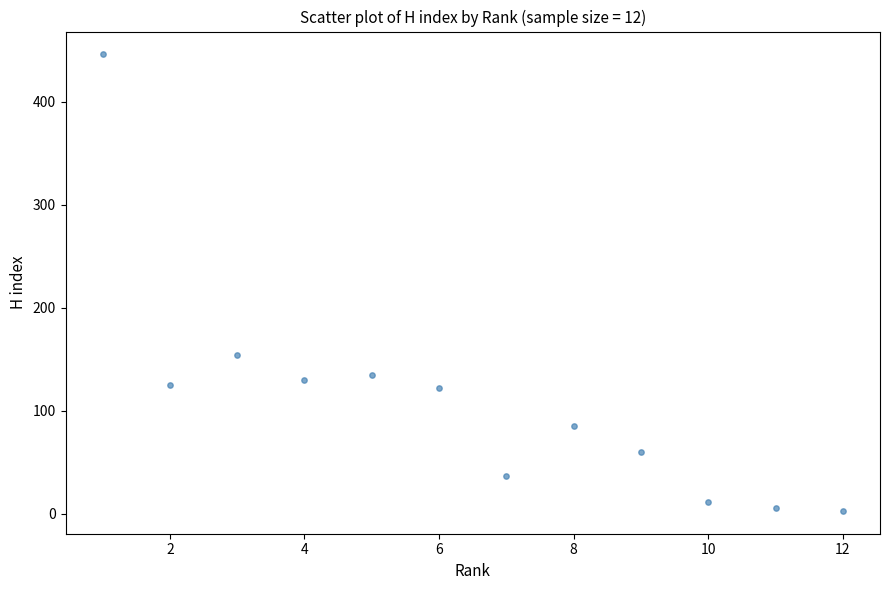

What Y value in the scatter plot is closest to 224?

154